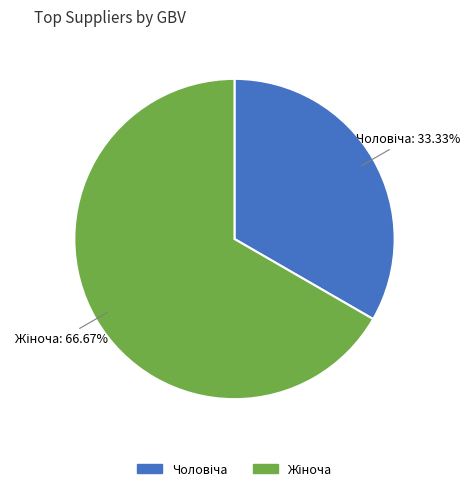

Is there a majority slice in this chart?

Yes